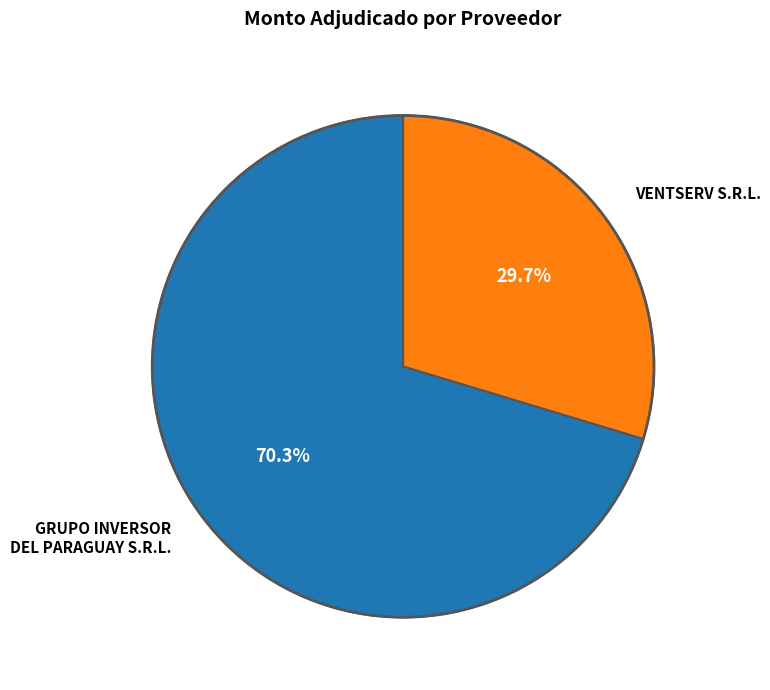

How many slices are in this pie chart?

2